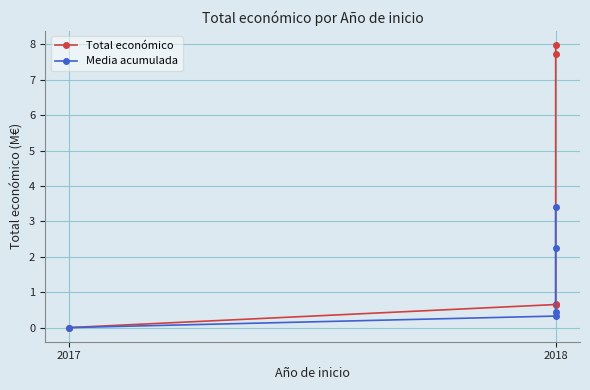

Does the chart have visible grid lines?

Yes